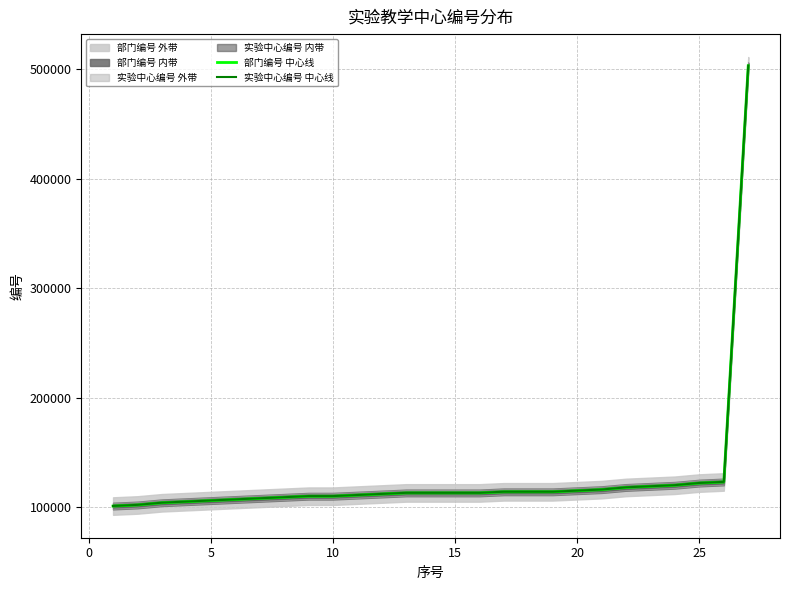

What is the maximum value for 实验中心编号 中心线?

503101